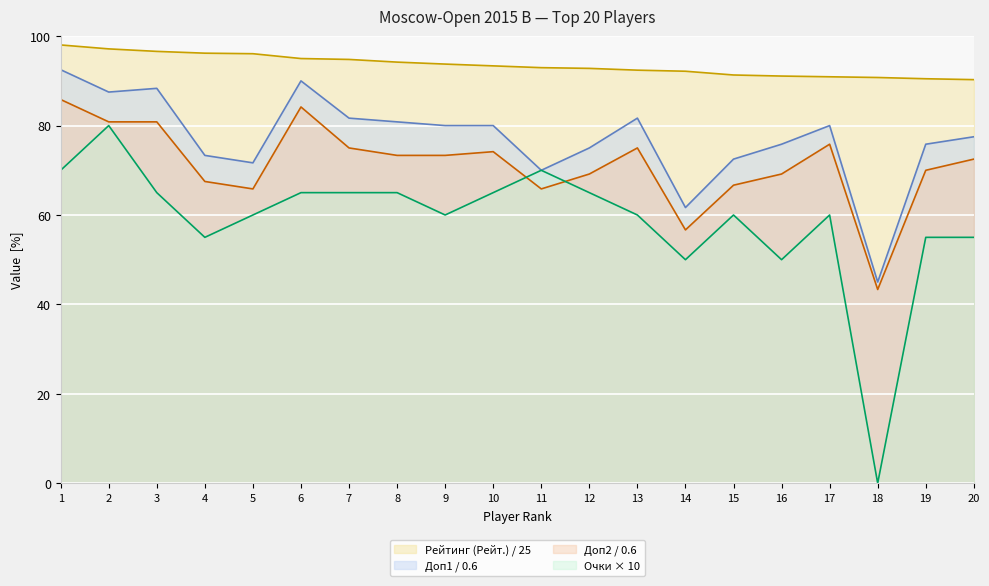

How many distinct data groups are displayed?

4